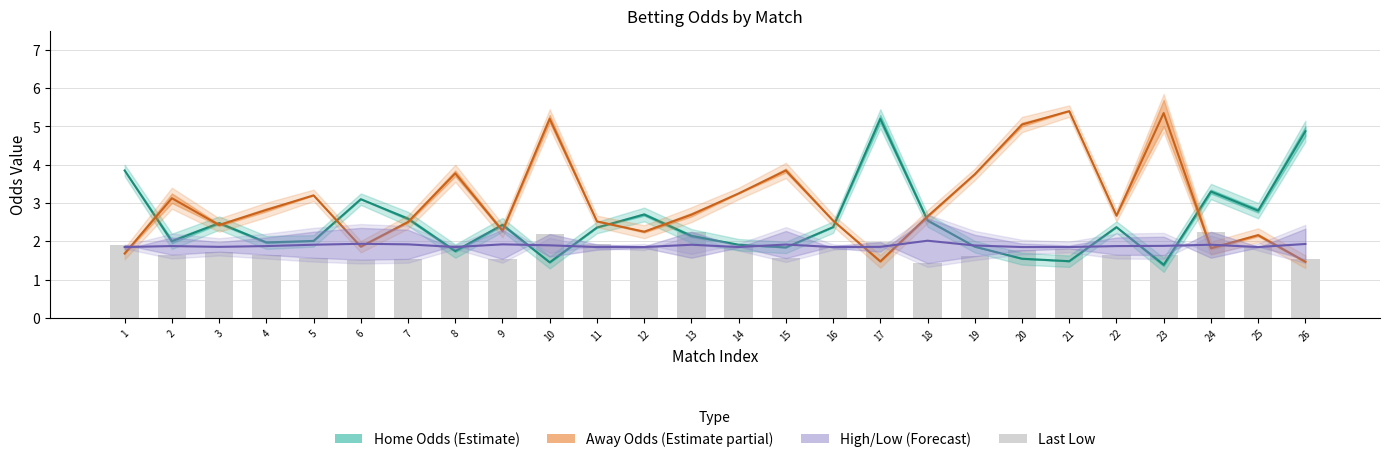

What is the spread (max minus min) of values at 10?

3.7